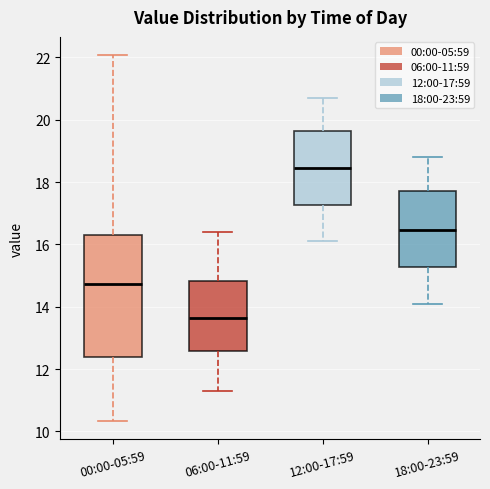

Where does the upper whisker of the box for 06:00-11:59 end on the y-axis? The values are not printed on the chart, so give them approximately, as read against the axis.

16.4